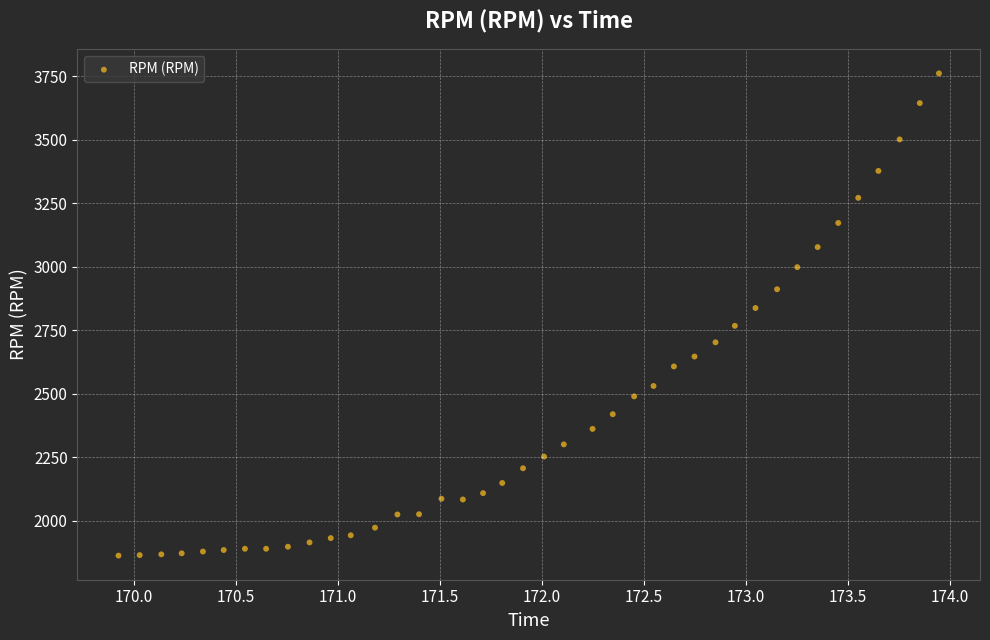

What is the range of Y values (max minus min)?

1899